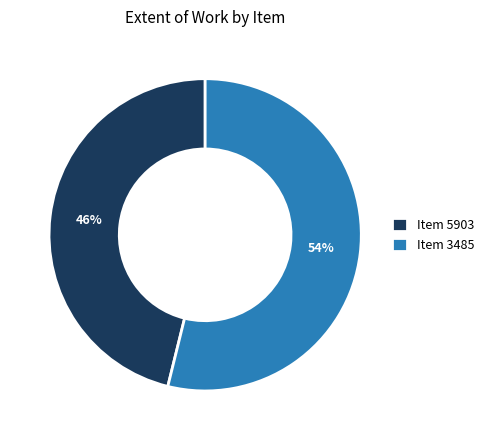

To the nearest percent, what is the average slice percentage?

50%